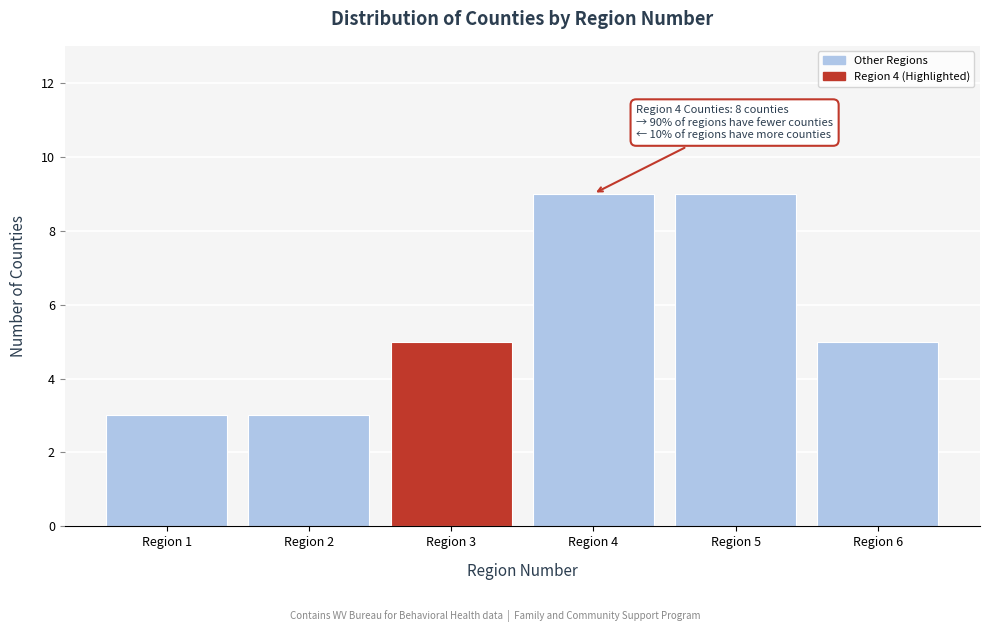

Reading right to left, what are all the values shown in this chart?

5	9	9	5	3	3